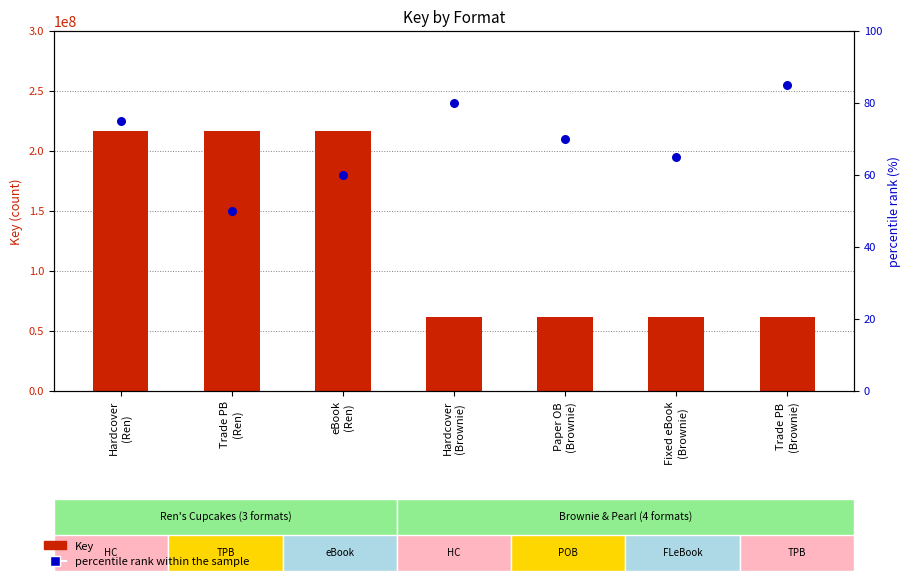

Which series has the largest total across all categories?

Key